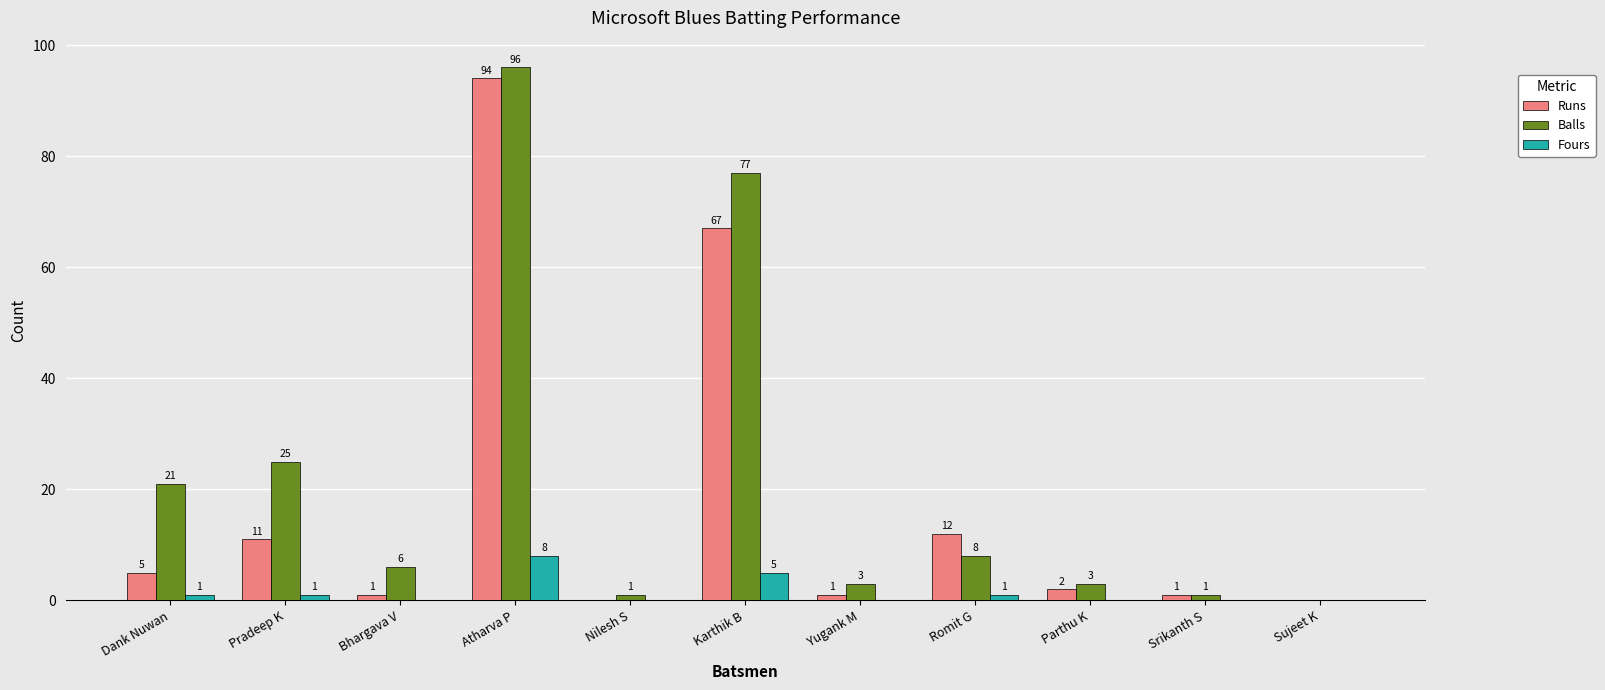

At which label does Balls first exceed 6?

Dank Nuwan